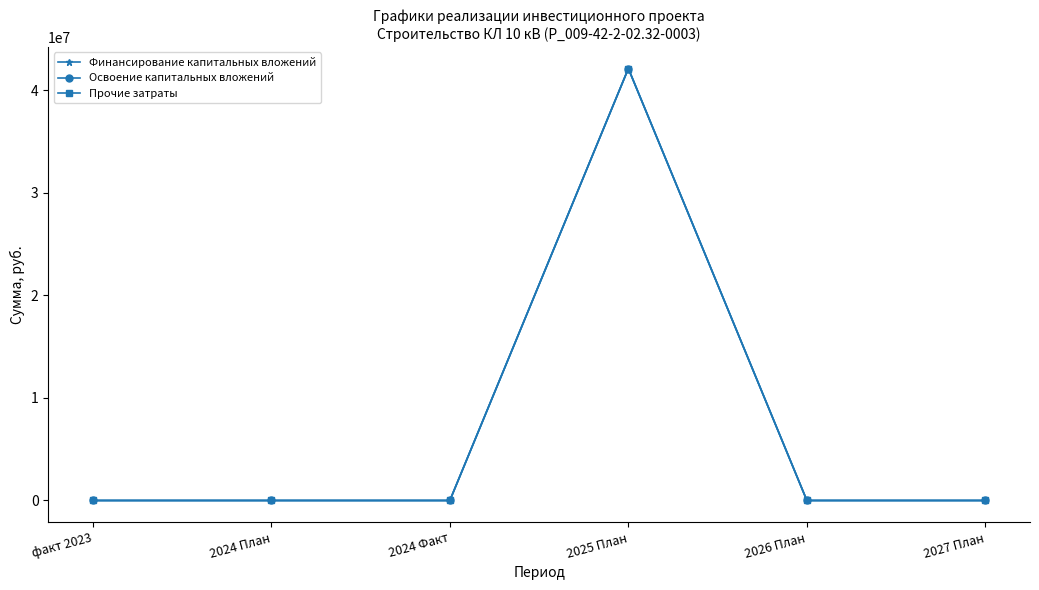

How many lines are shown in the chart?

3